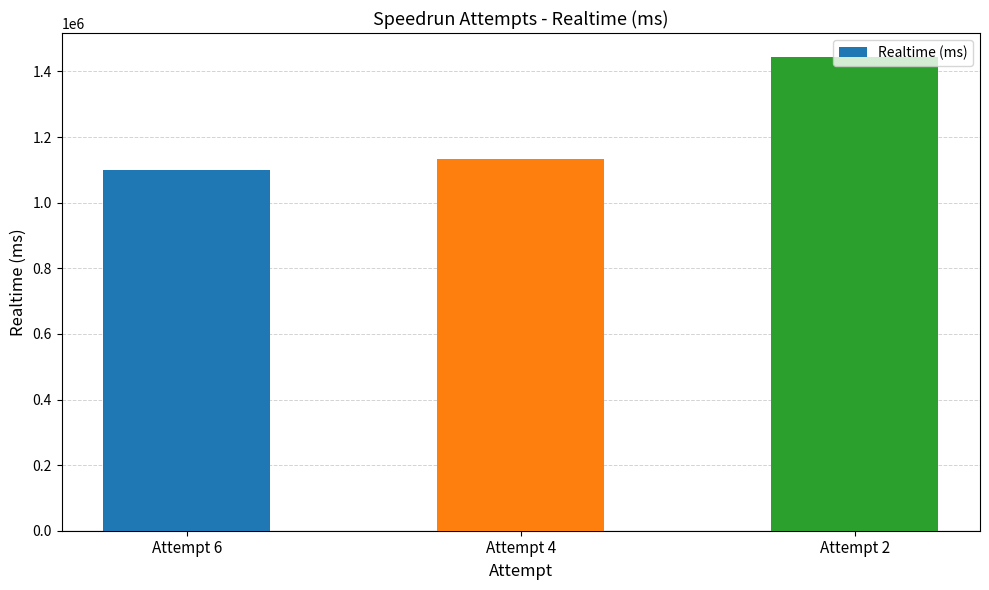

Does the chart contain any negative values?

No